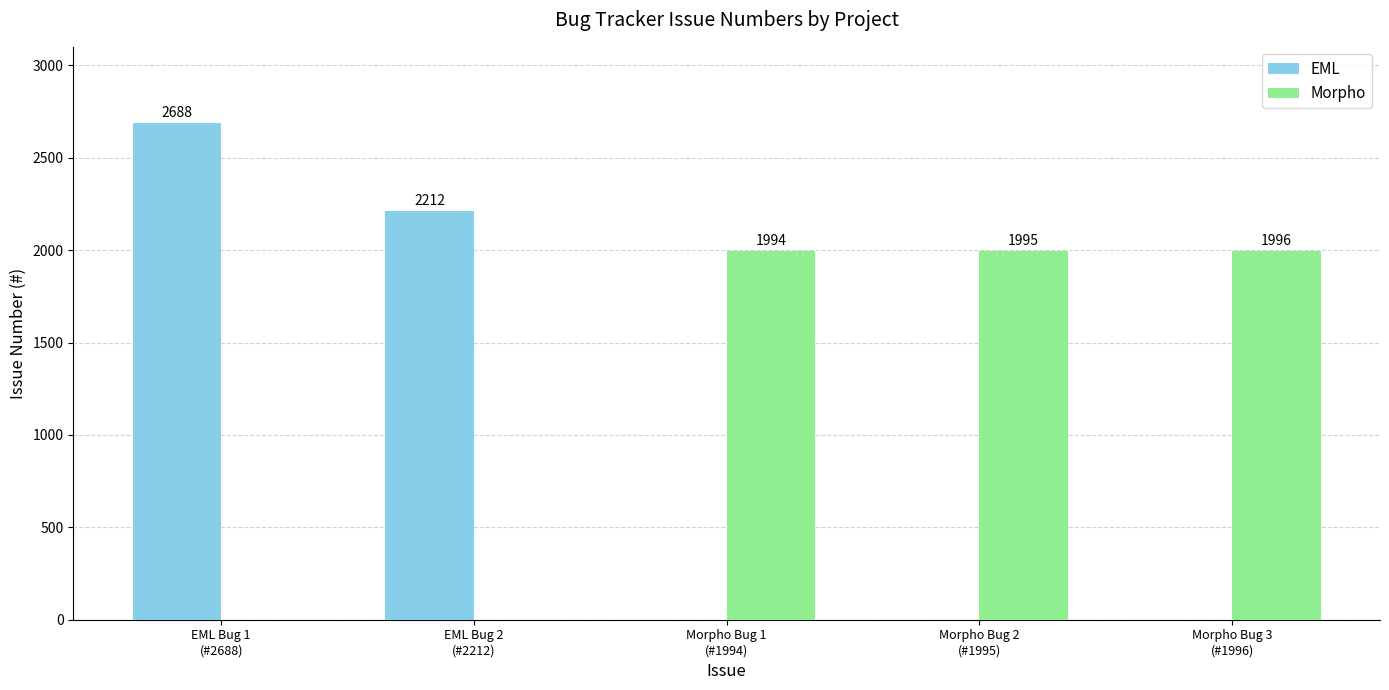

What is the total value across all series at EML Bug 2
(#2212)?

2212